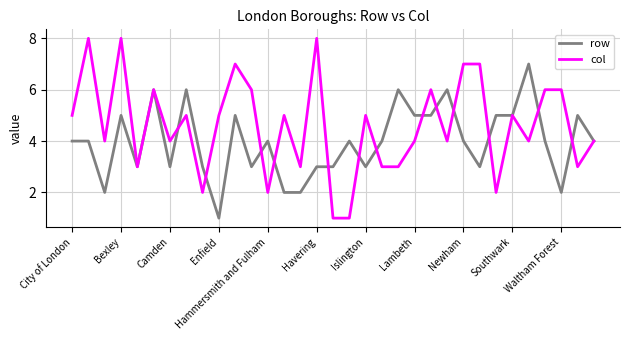

What is the maximum value for row?

7